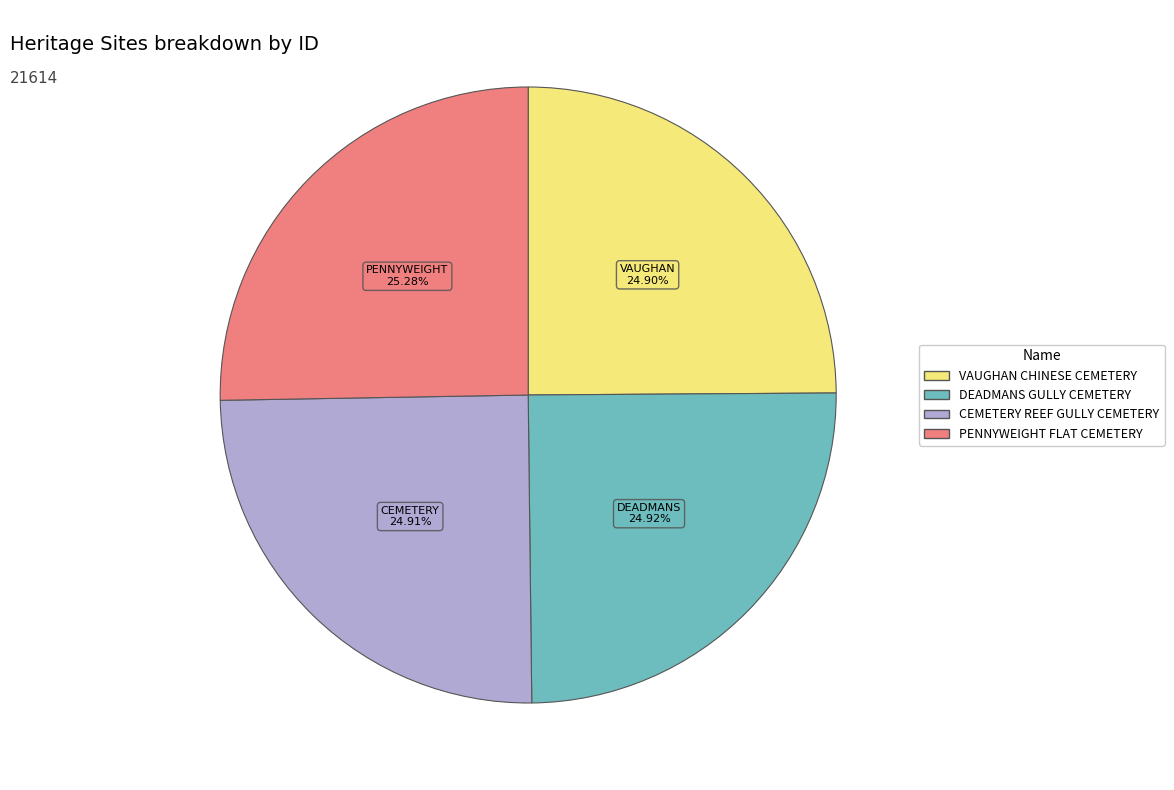

Is there a majority slice in this chart?

No